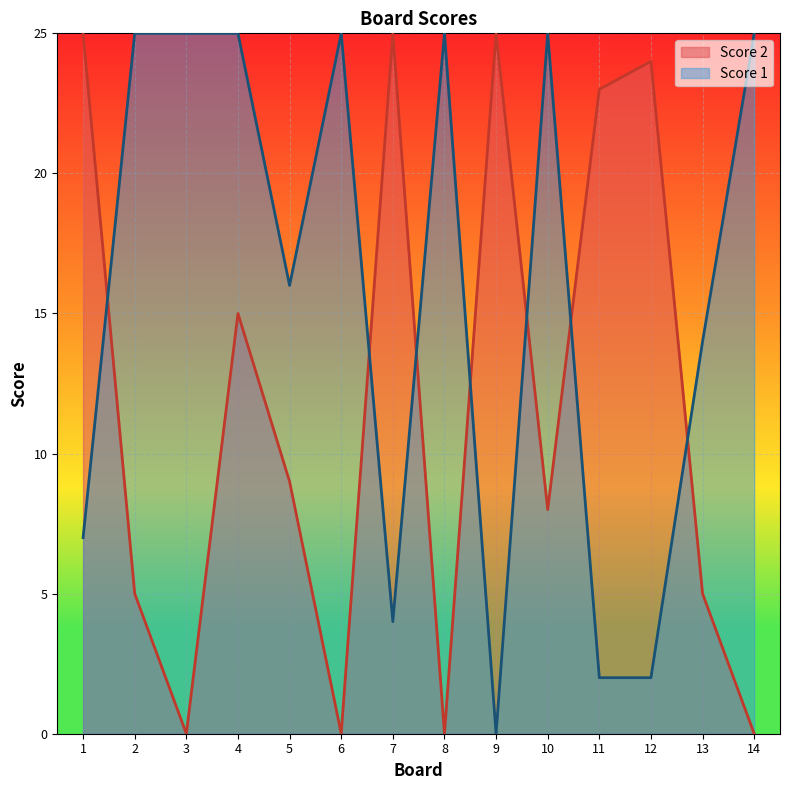

At which label is Score 2 closest to 12?

4